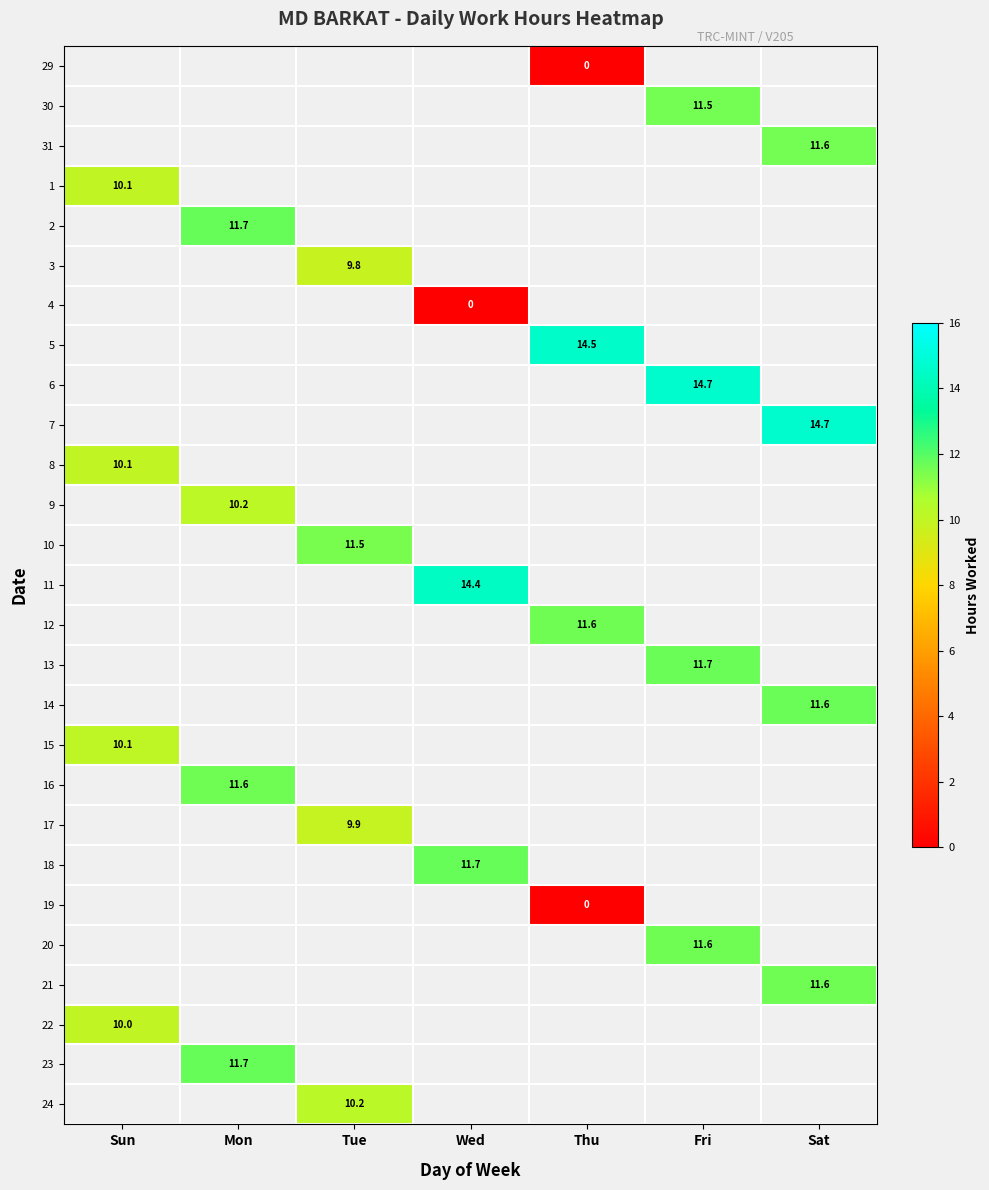

True or false: 2 has a value of 11.7 at Mon.

True